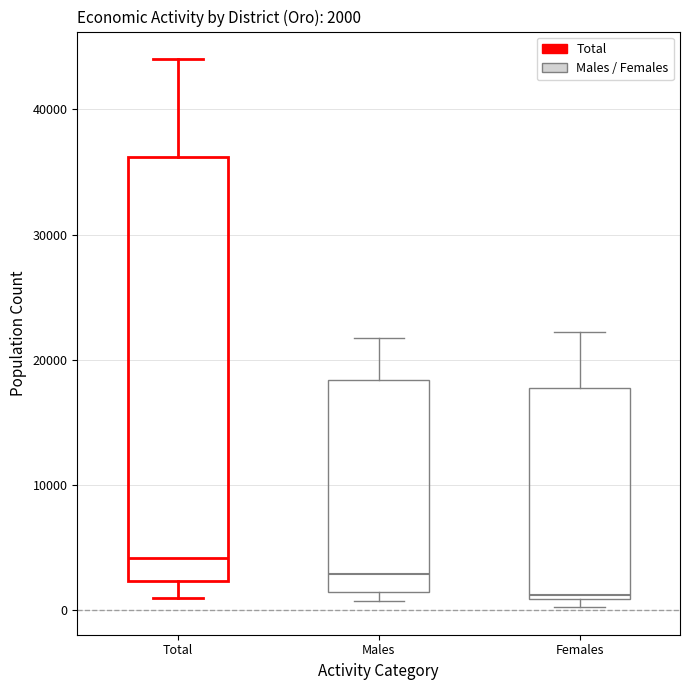

Comparing the boxes themselves (not the whiskers), which one is the tallest?

Total